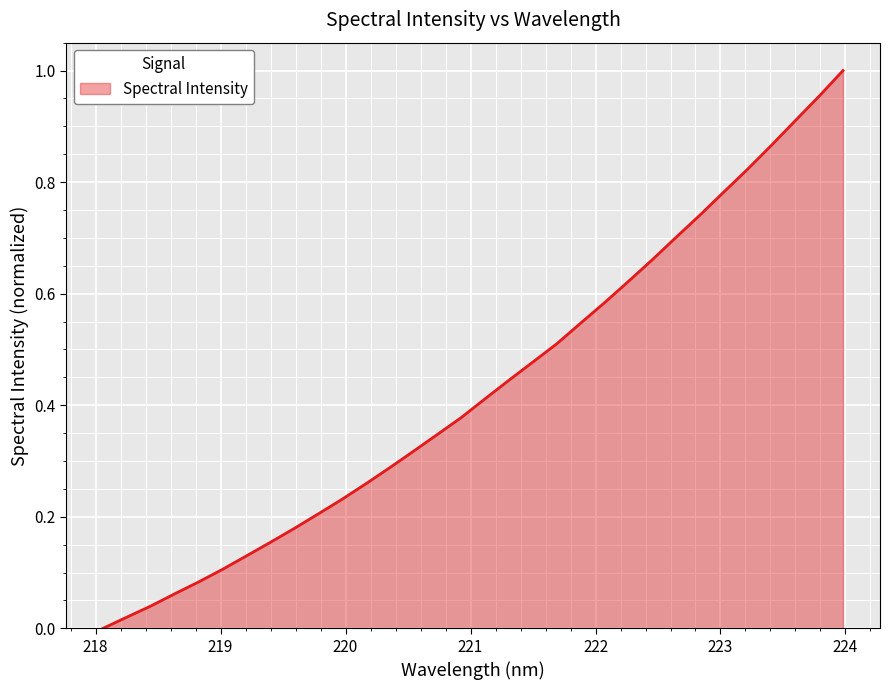

At which label is the value closest to 0?

218.0596